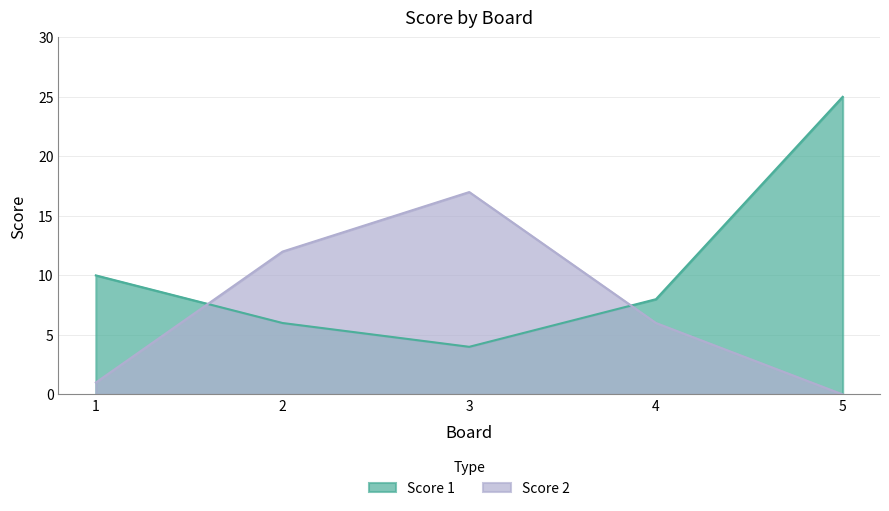

True or false: Score 2 has more than 2 points higher than both neighbors.

False